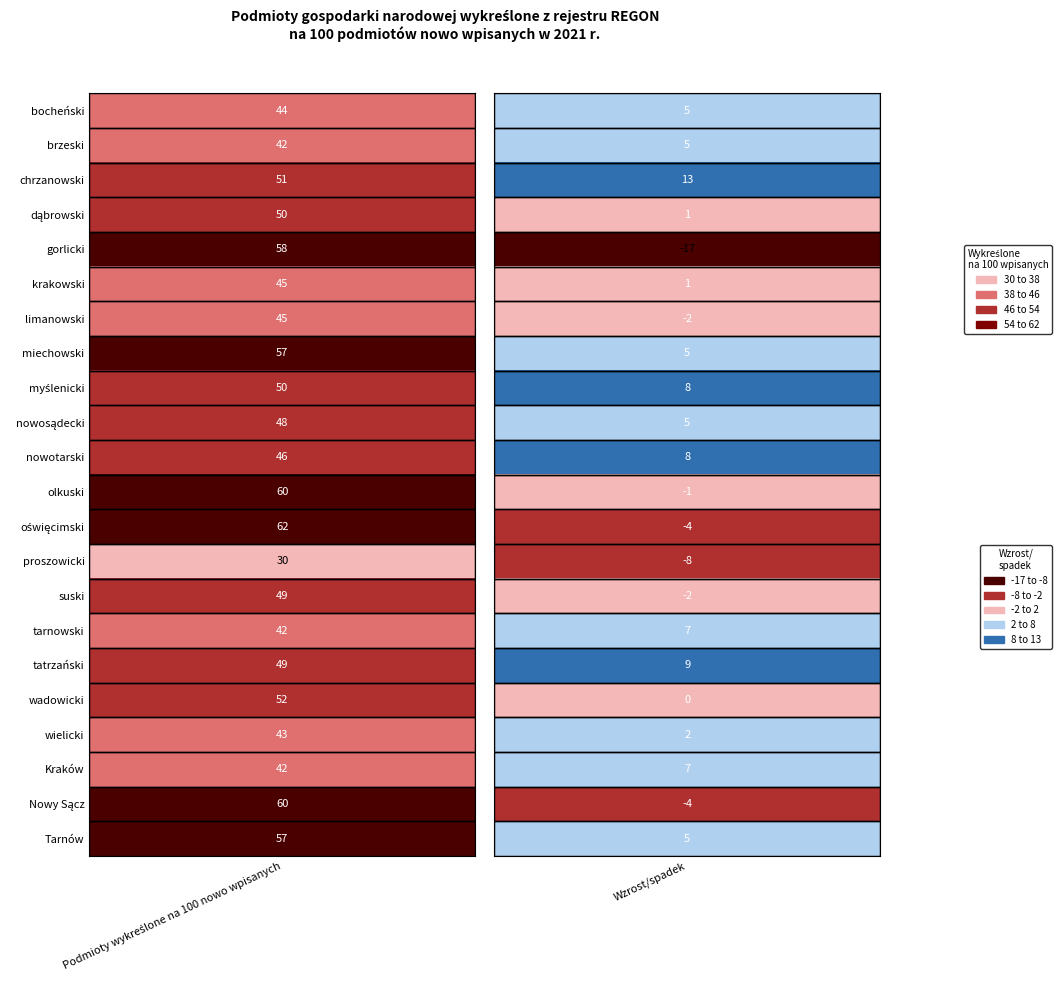

How many data points in krakowski are less than 45?

1